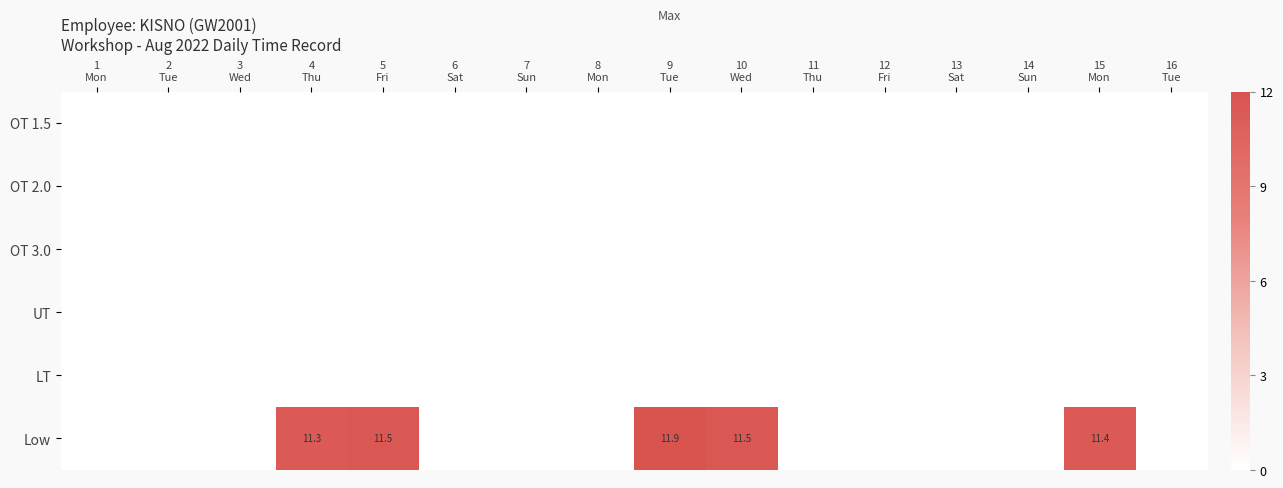

Which series has the largest total across all categories?

Low